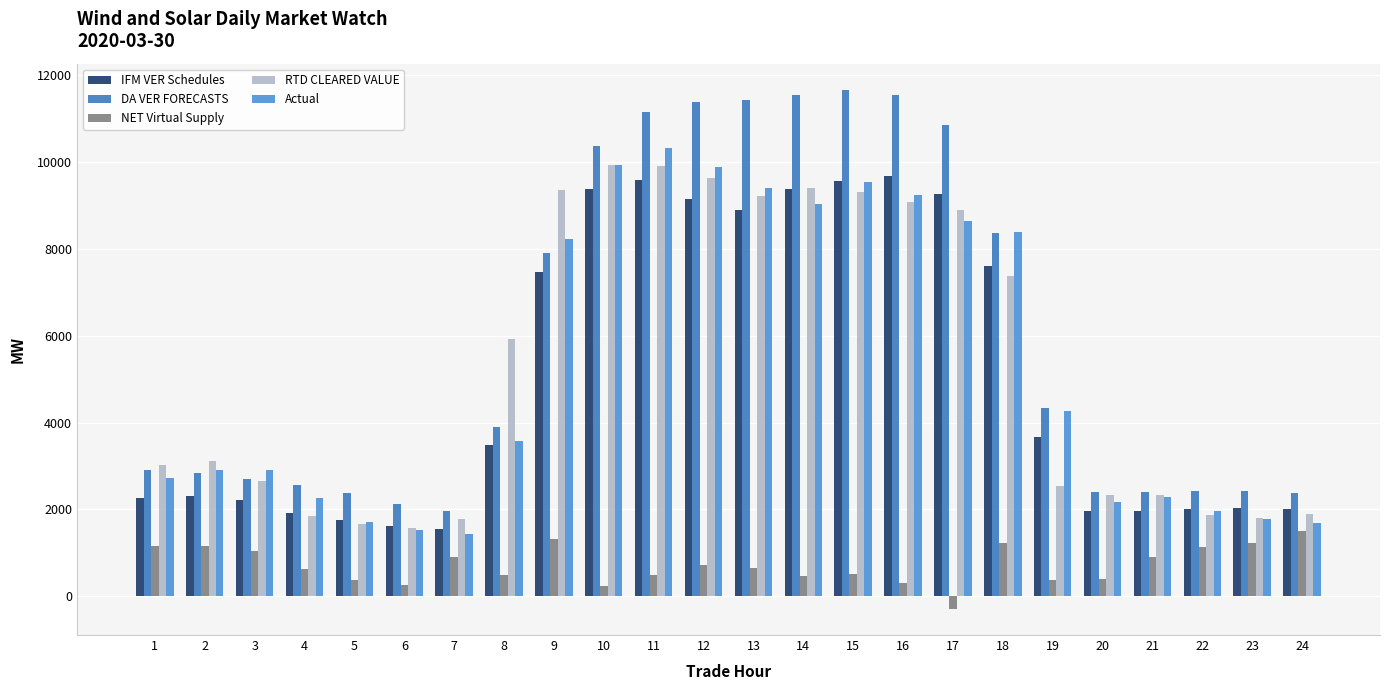

The IFM VER Schedules series shows 2011.4 at 22. True or false?

True